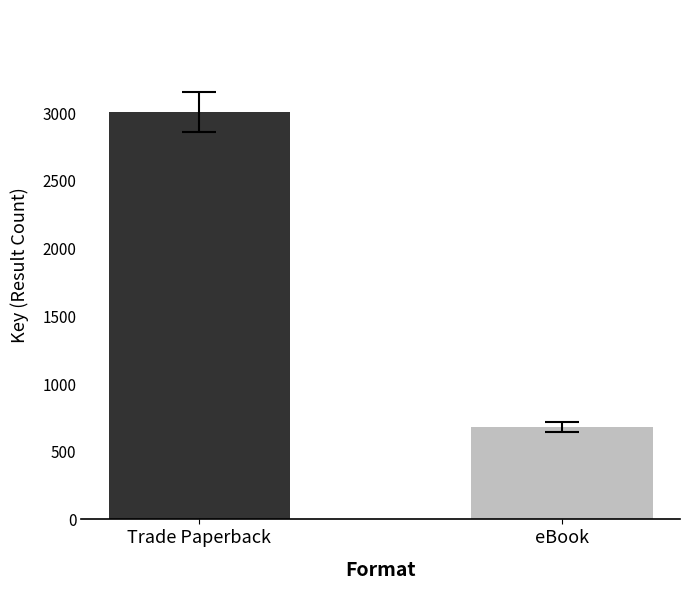

Reading left to right, transcribe all the data shown in this chart.

3010	683